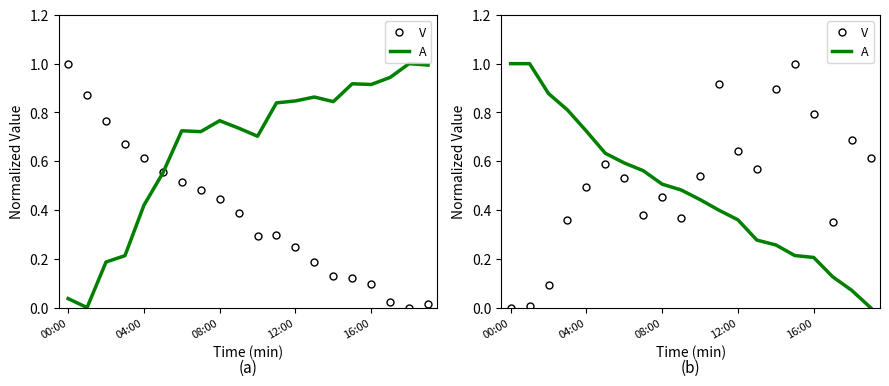

What are all the series names shown in the legend?

V, A